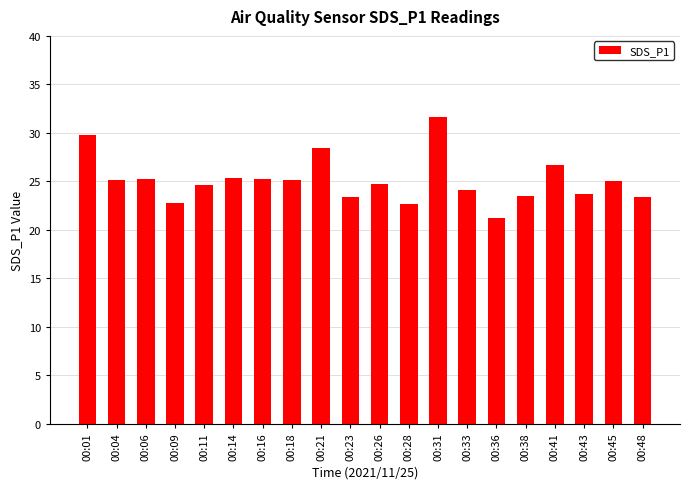

What is the sum of all values?

501.6